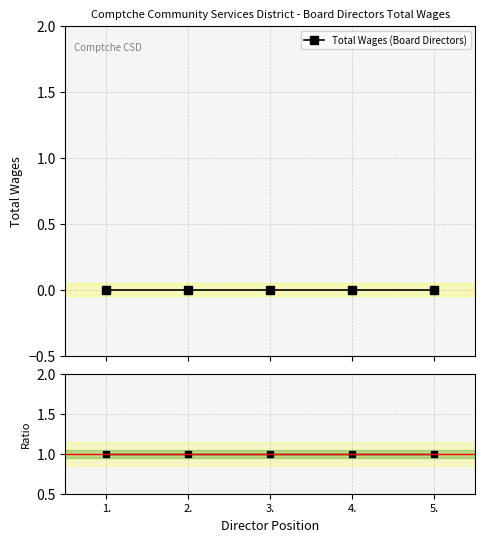

The Ratio to Total Wages series shows 1 at 1.. True or false?

False